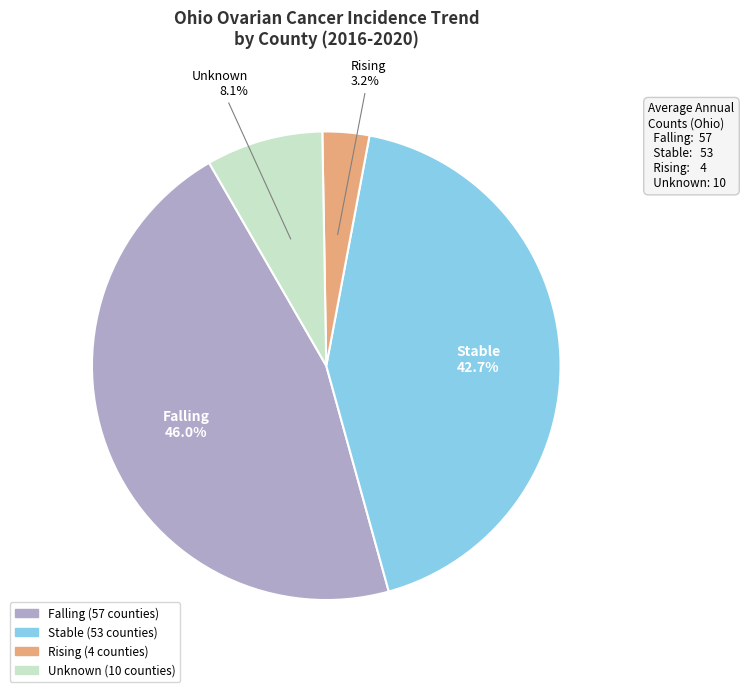

Is there a majority slice in this chart?

No